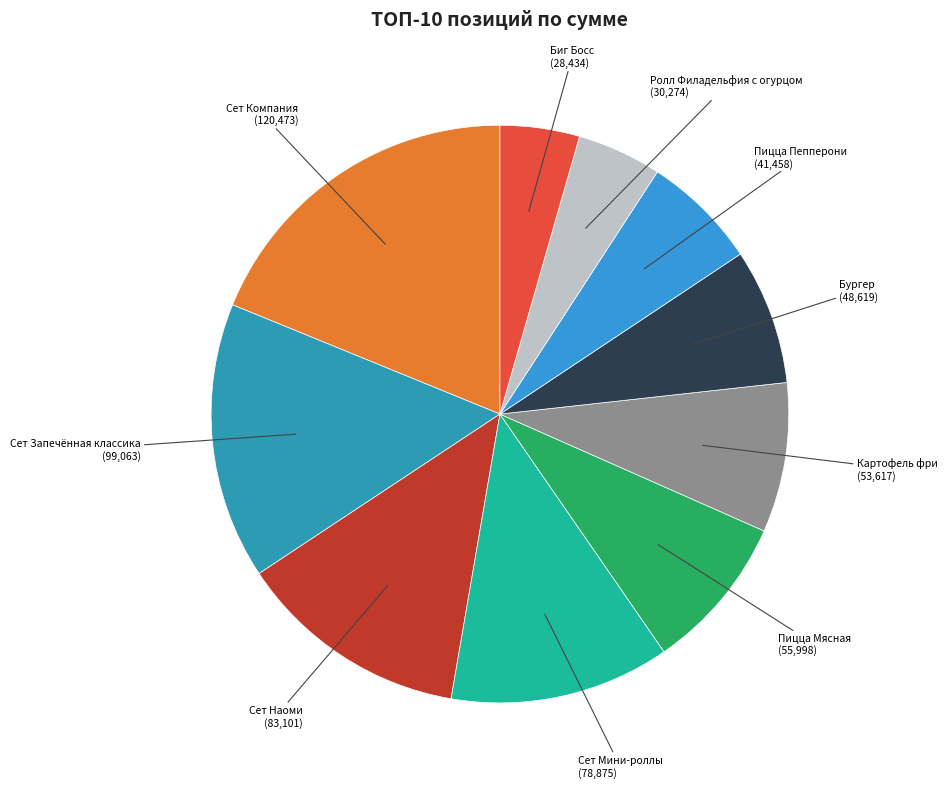

Which has a higher value, Сет Запечённая классика or Пицца Пепперони?

Сет Запечённая классика